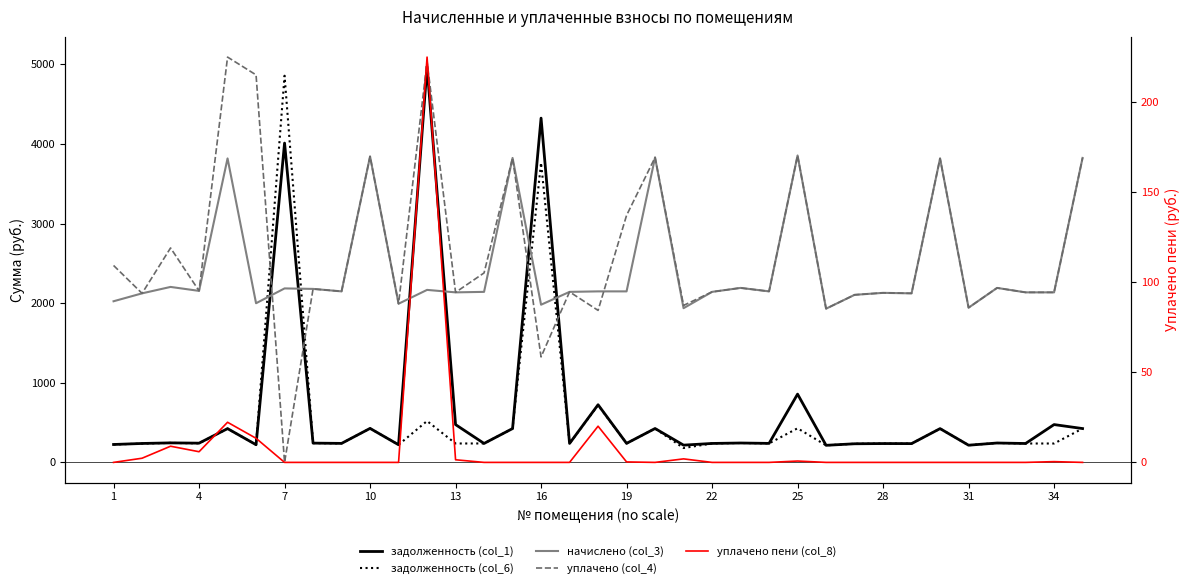

True or false: задолженность (col_6) and уплачено пени (col_8) cross at least once.

False